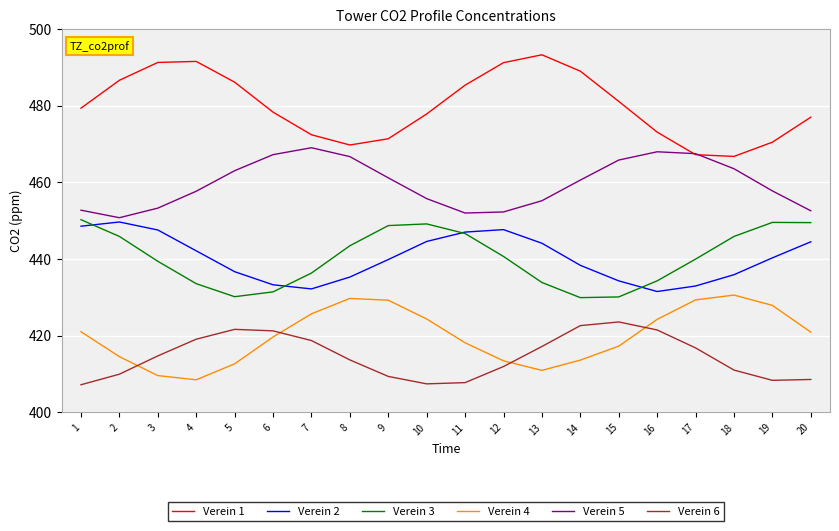

What is the minimum value for Verein 5?

450.8